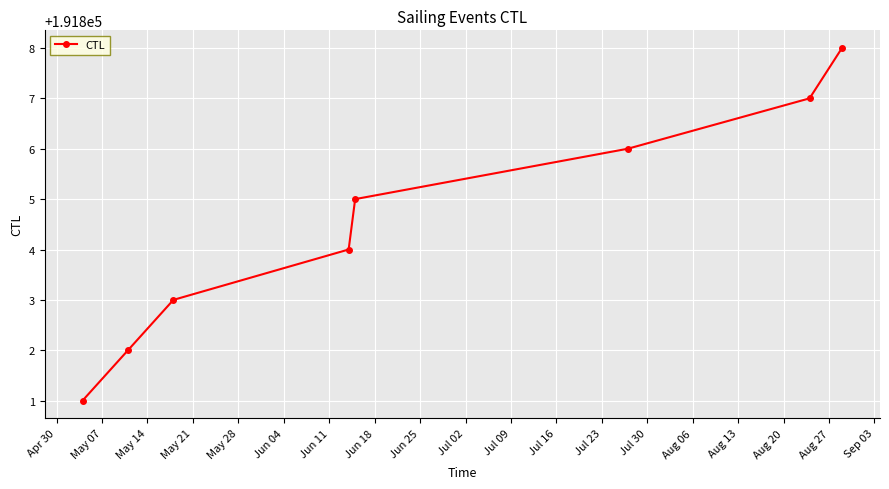

What is the greatest value displayed?

191808